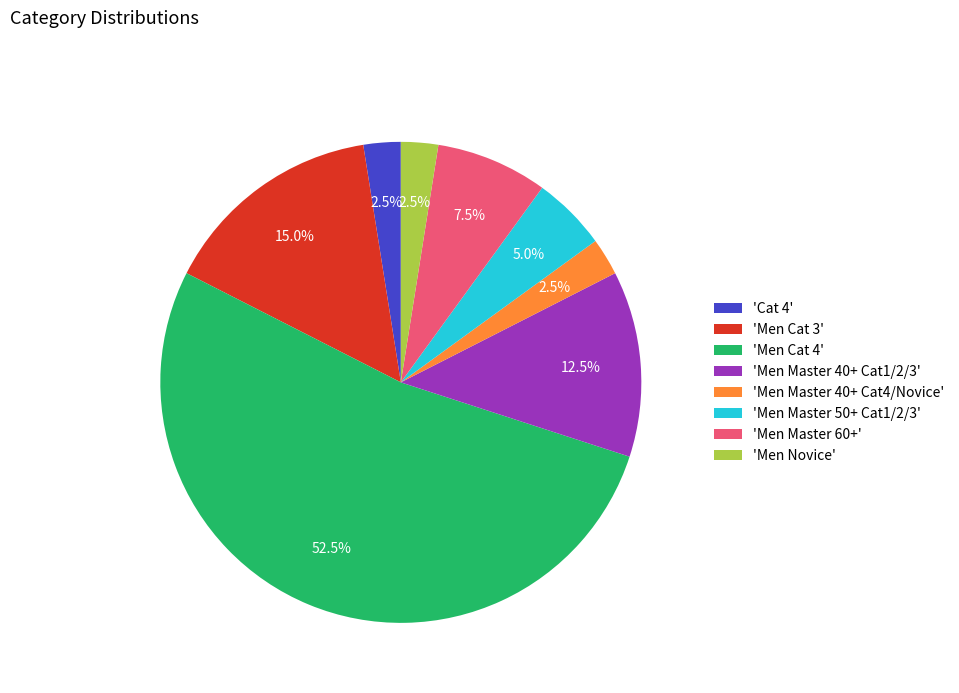

Which slice represents more than half of the pie?

'Men Cat 4'